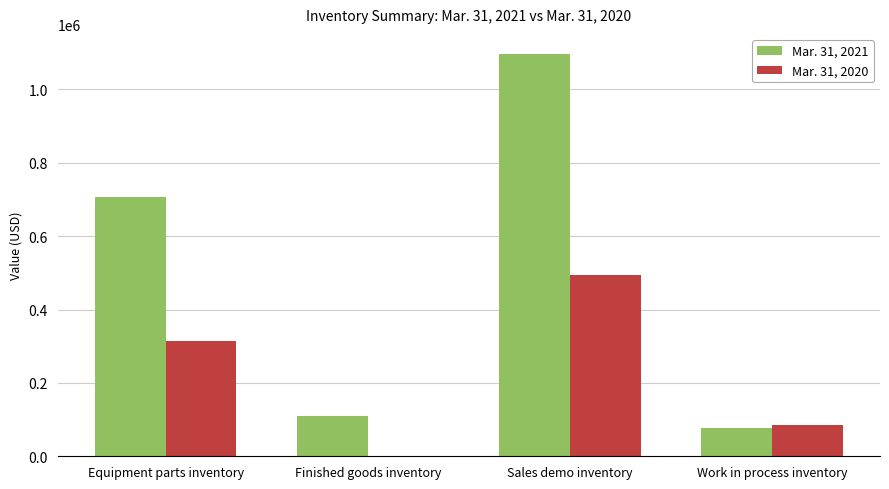

What is the approximate value of Mar. 31, 2021 at Equipment parts inventory, to the nearest 100?

705900